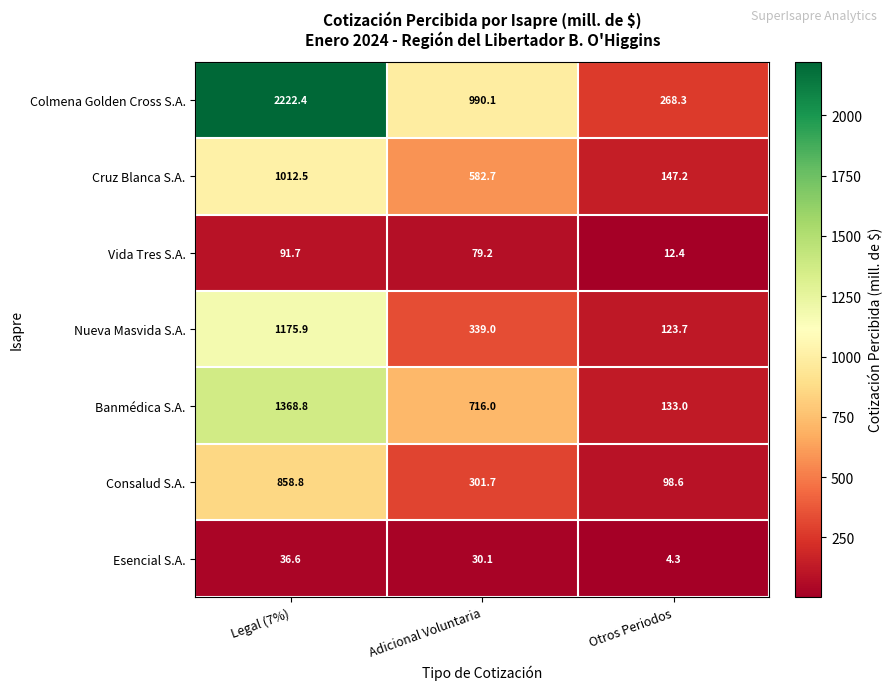

What value does the Banmédica S.A. series have at Otros Periodos?

133.0